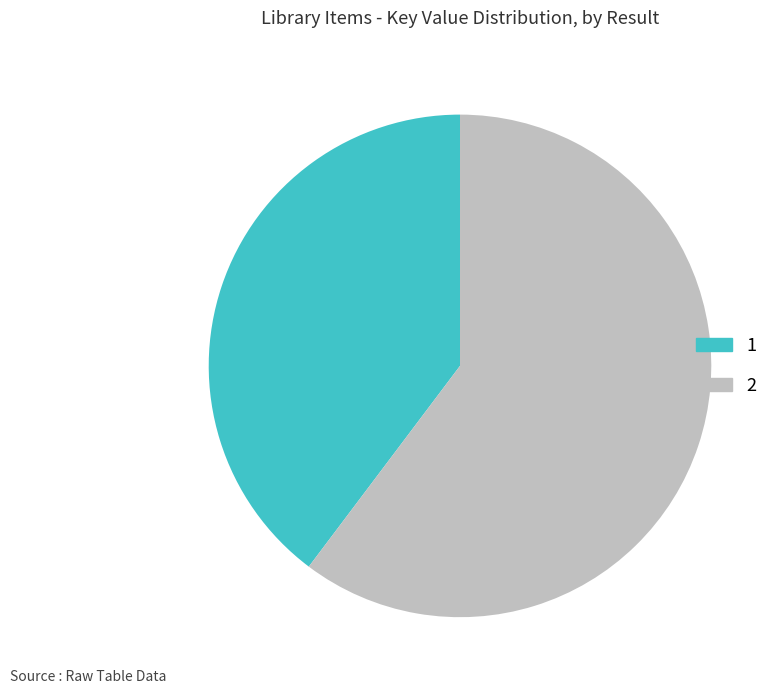

Does any single category account for the majority?

Yes